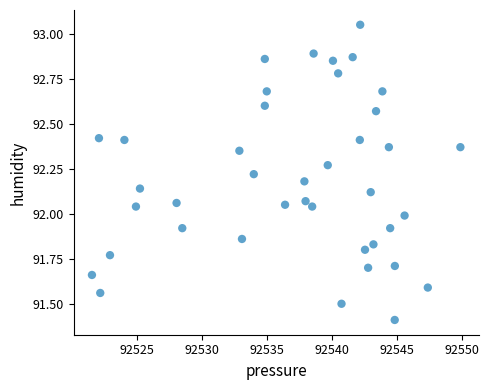

What is the range of X values (max minus min)?

28.4